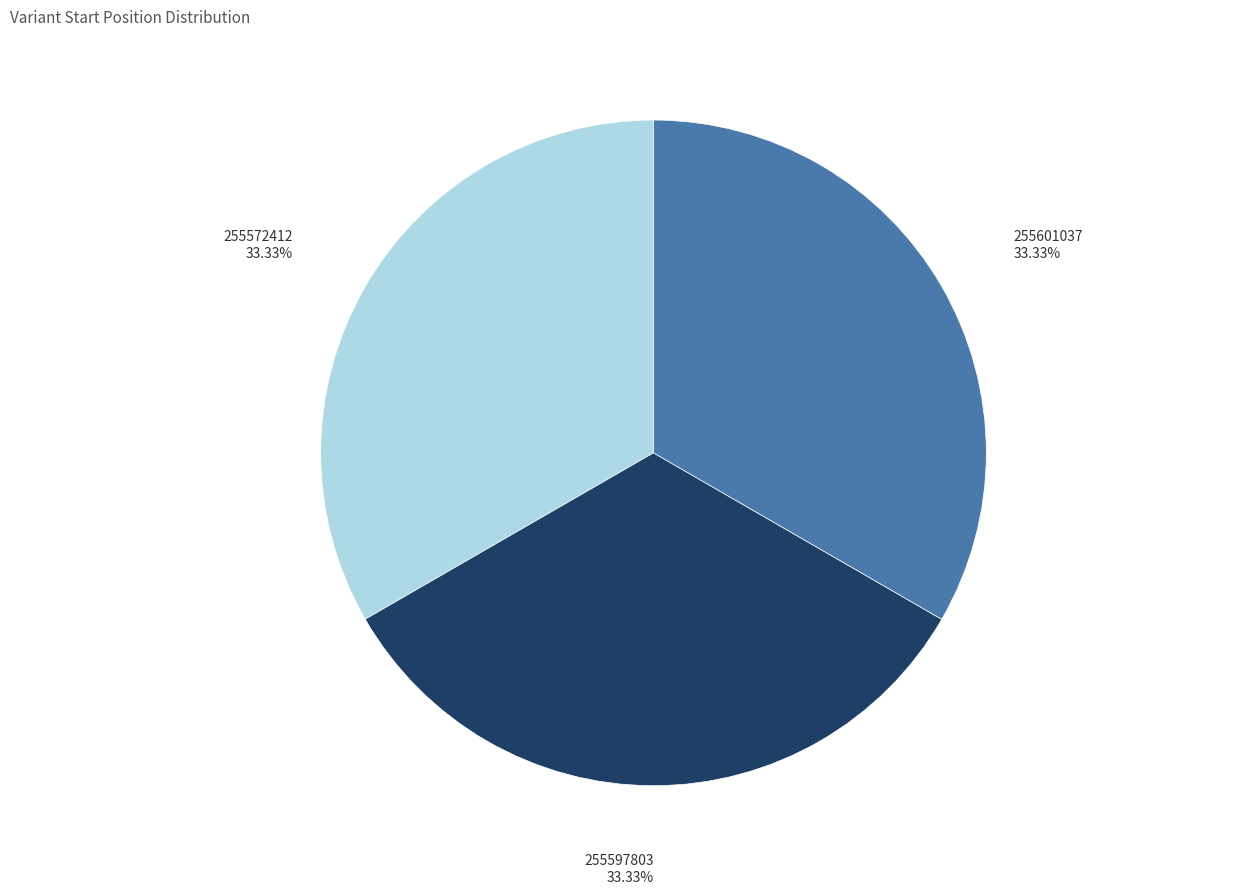

To the nearest percent, what percentage of the pie is 255572412?

33%